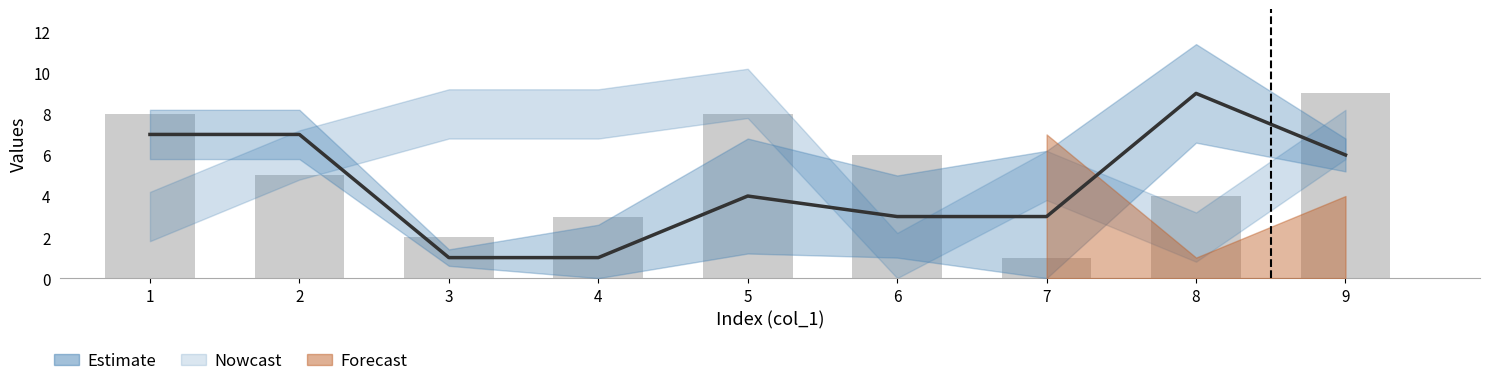

How many data points in col_4 (bars) are above 5?

4